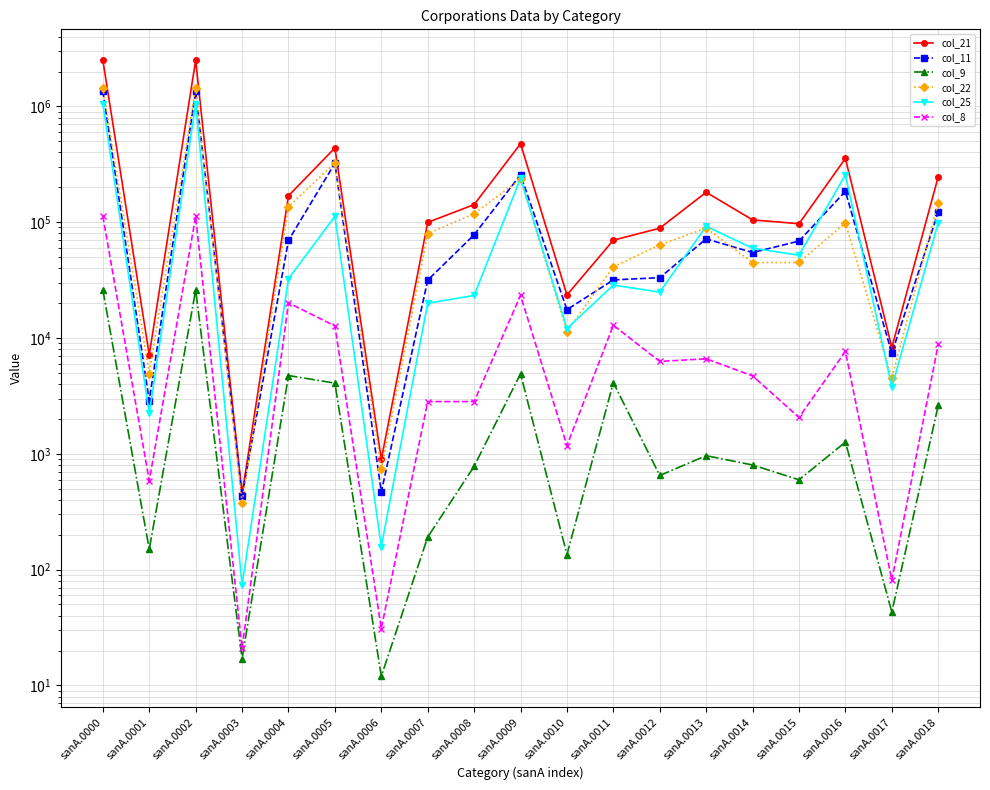

At which category is the sum across all series the highest?

sanA.0000